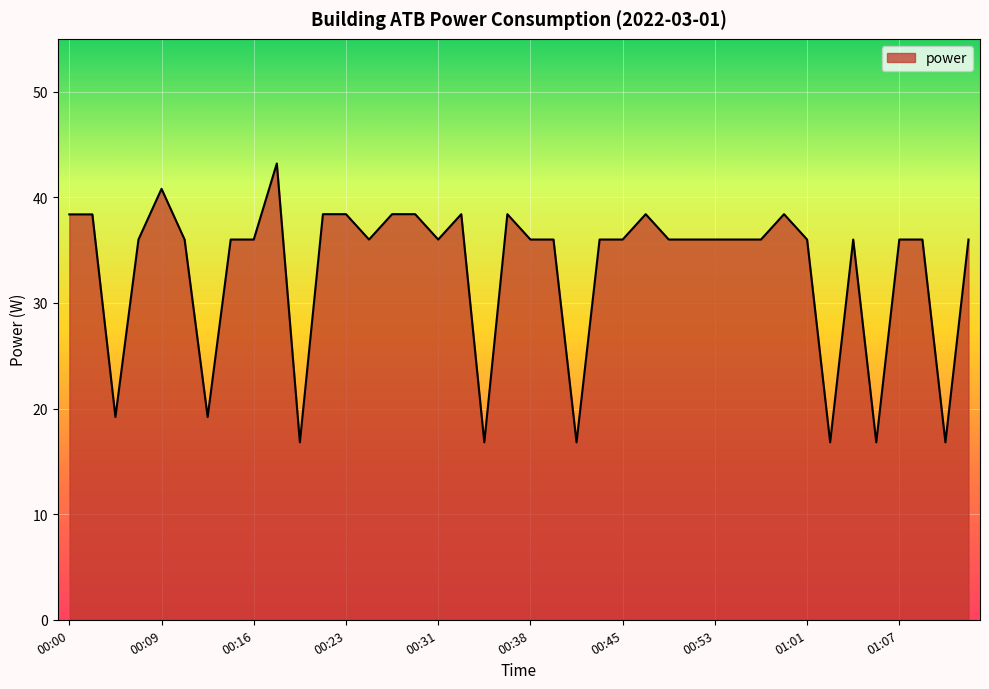

What is the difference between the maximum and minimum values?

26.4